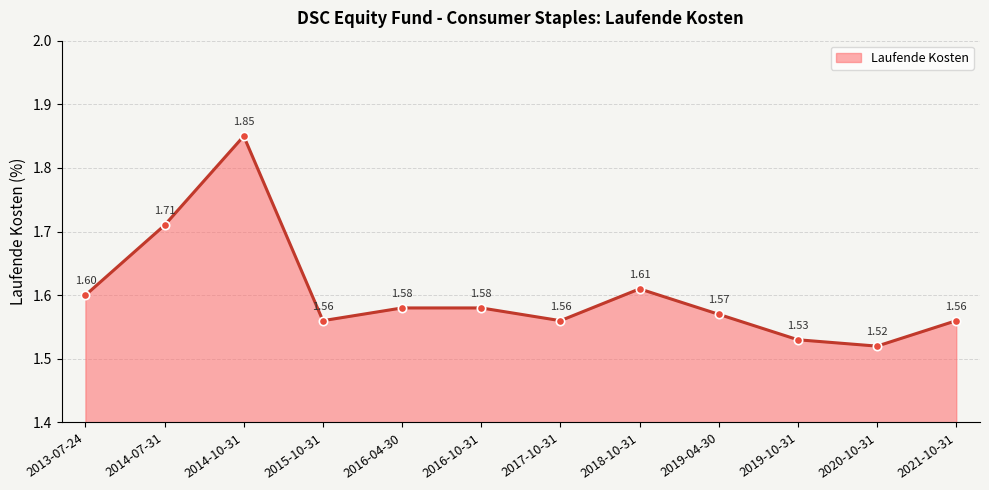

Does the chart have visible grid lines?

Yes